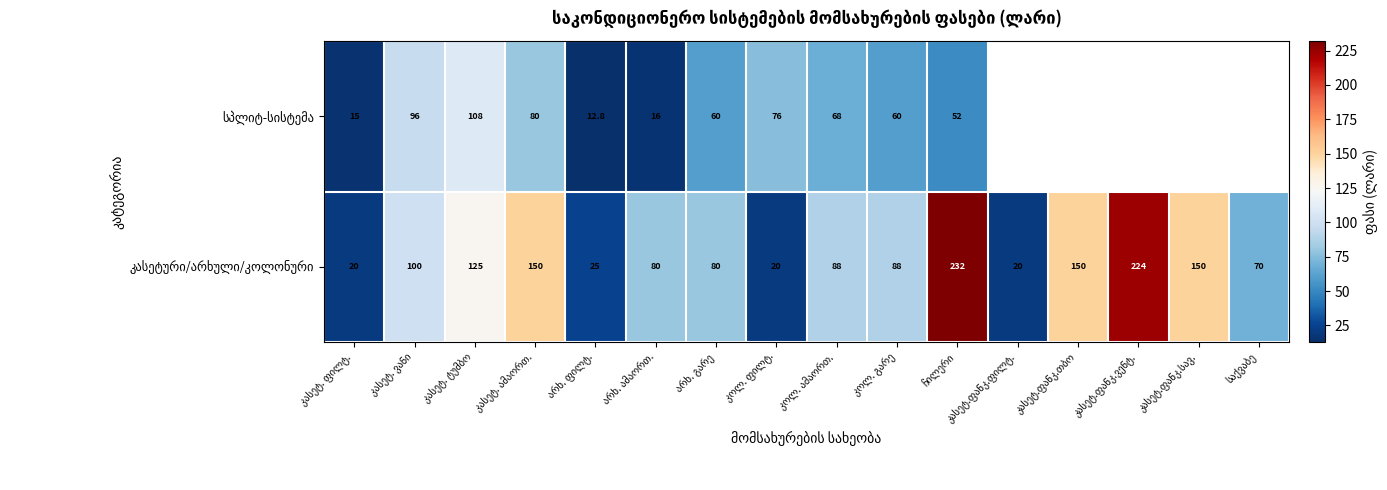

Which category has the highest value in the კასეტური/არხული/კოლონური series?

ჩილერი